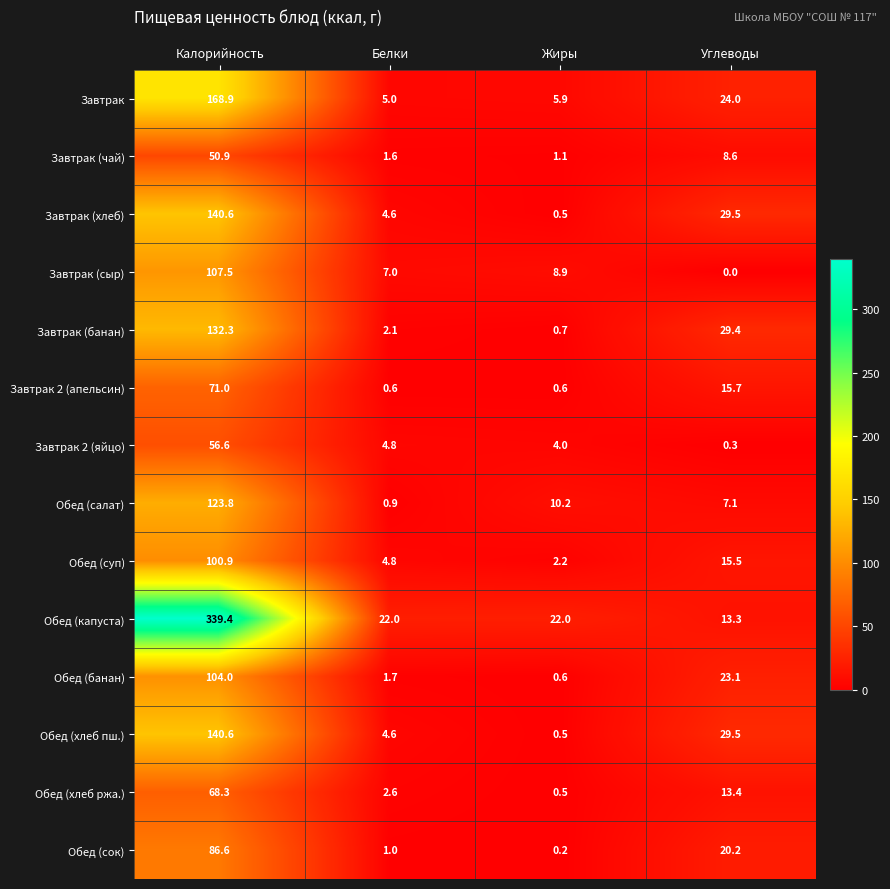

What is the total value across all series at Жиры?

57.9